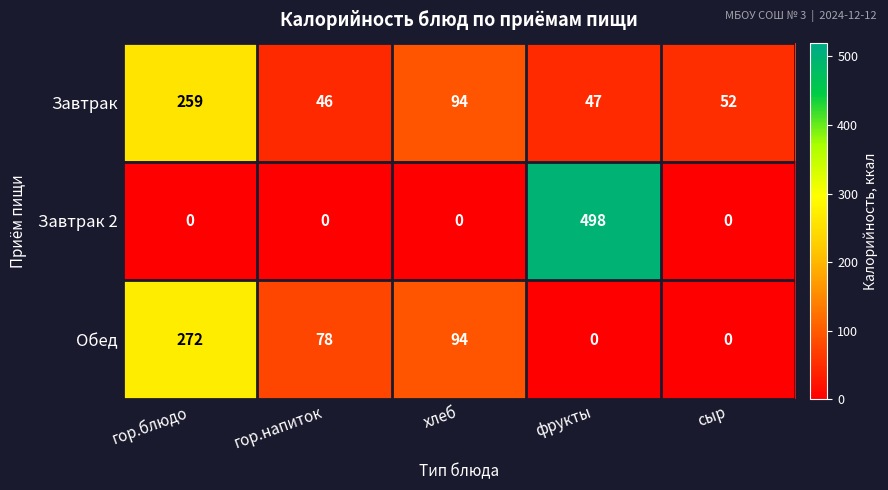

True or false: Завтрак has a value of 259 at гор.блюдо.

True